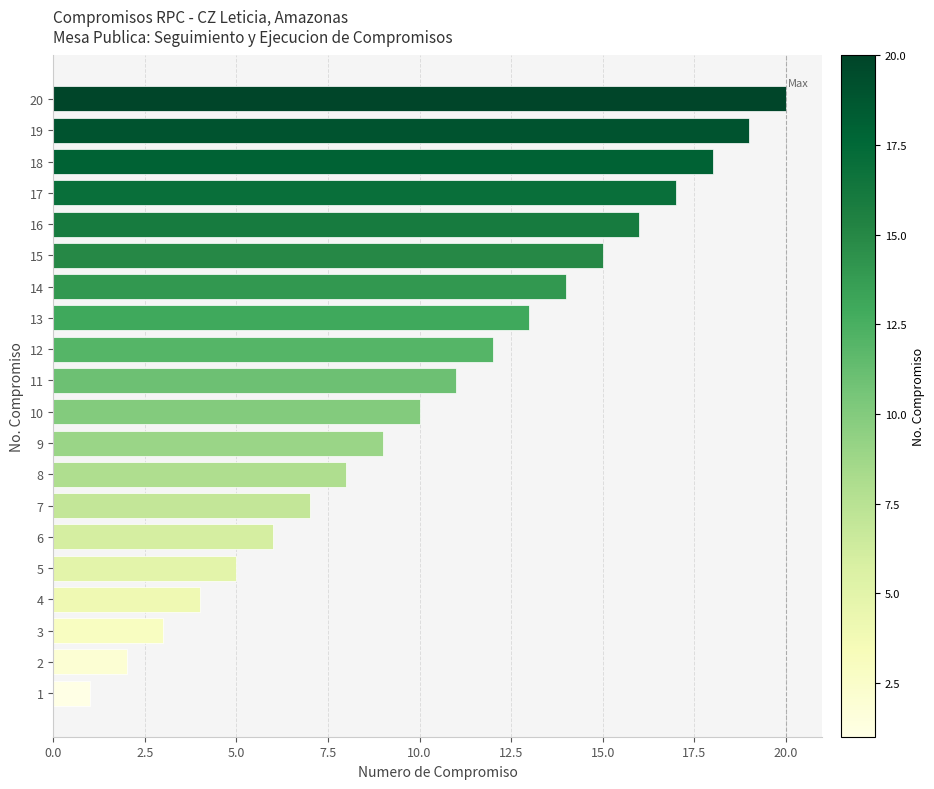

List the labels in order of value, smallest first.

1, 2, 3, 4, 5, 6, 7, 8, 9, 10, 11, 12, 13, 14, 15, 16, 17, 18, 19, 20